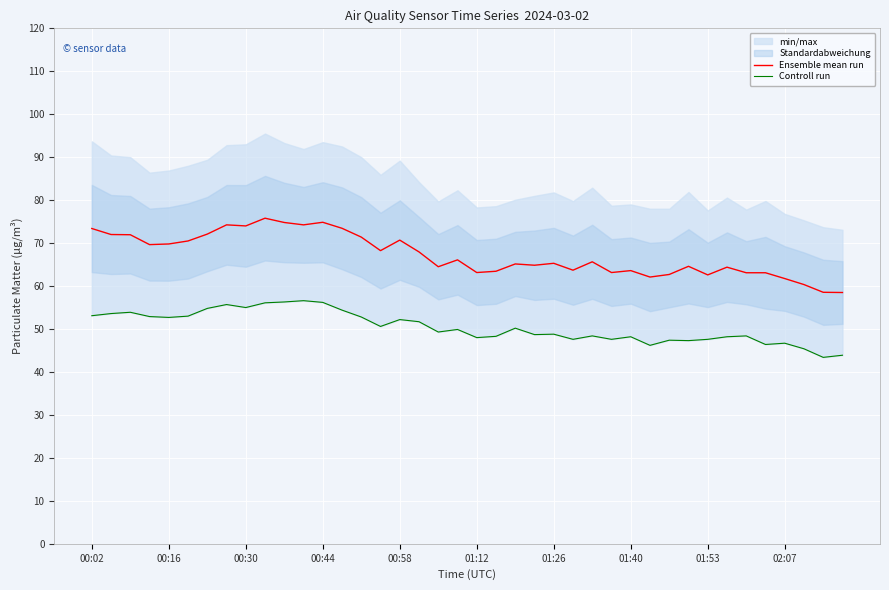

True or false: Ensemble mean run has a value of 69.8 at 00:16.

True